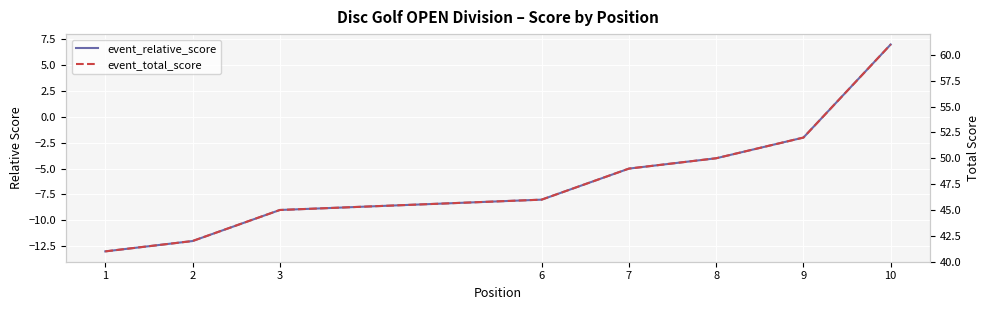

What are all the series names shown in the legend?

event_relative_score, event_total_score